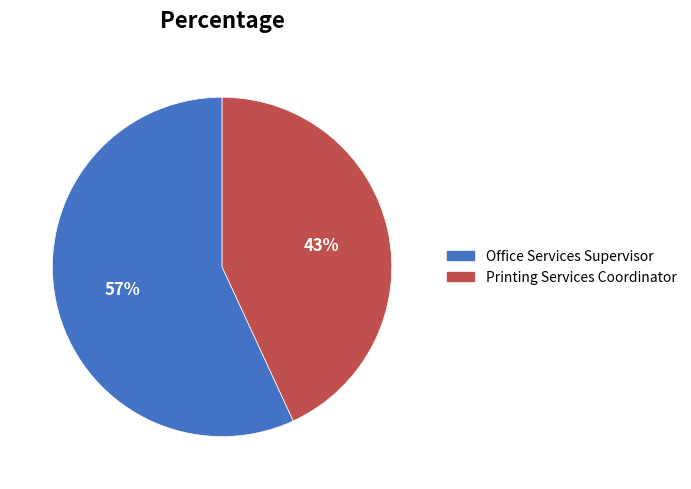

What percentage is the Printing Services Coordinator slice, to the nearest percent?

43%